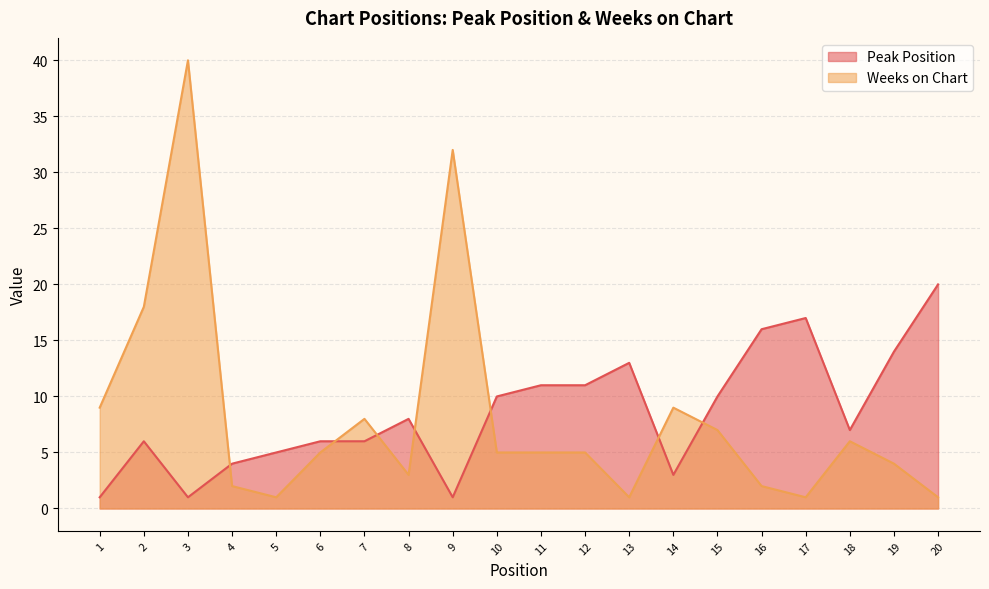

At which label is Weeks on Chart closest to 20?

2